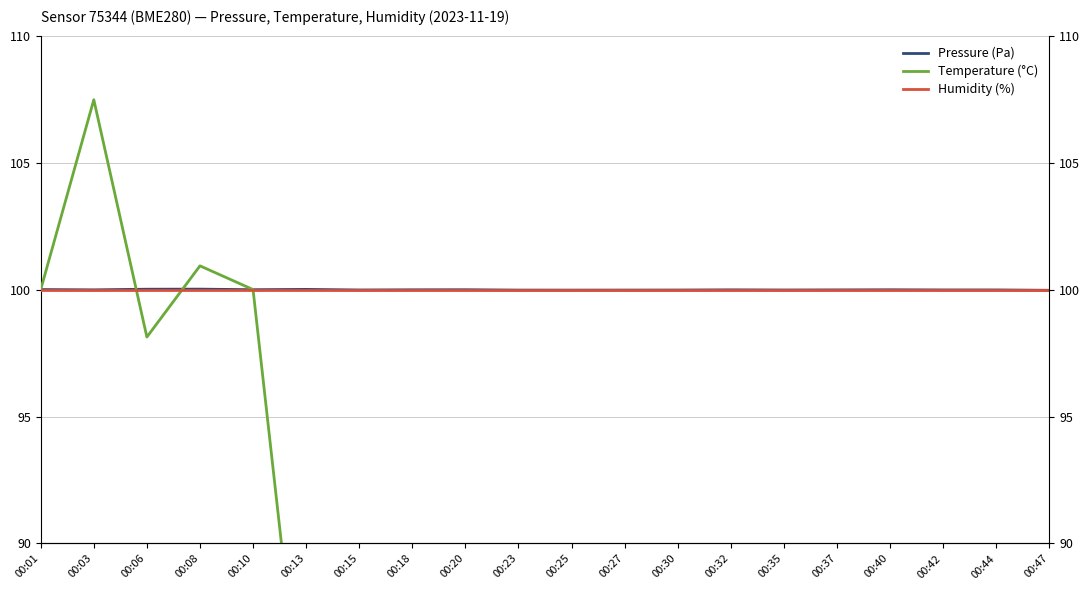

At which label does Humidity (%) reach its peak?

00:01